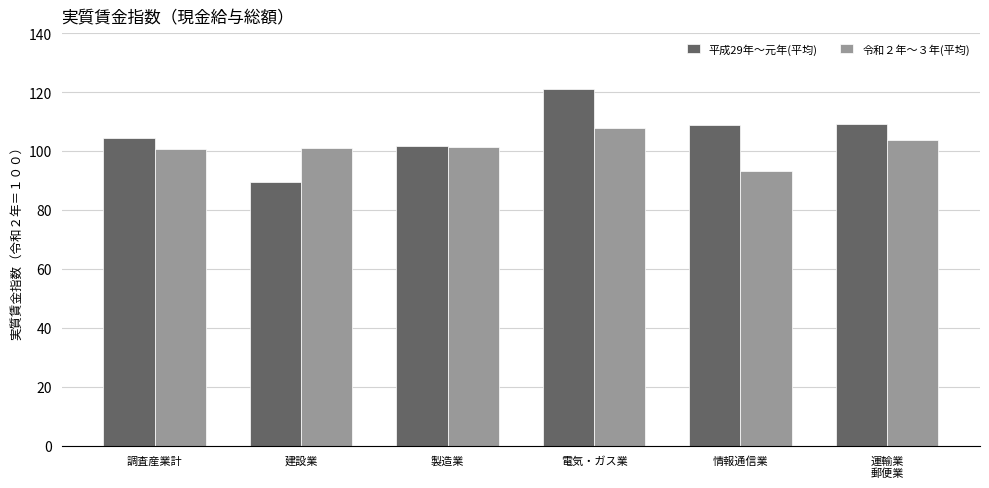

What is the approximate value of 令和２年～３年(平均) at 調査産業計?

100.7